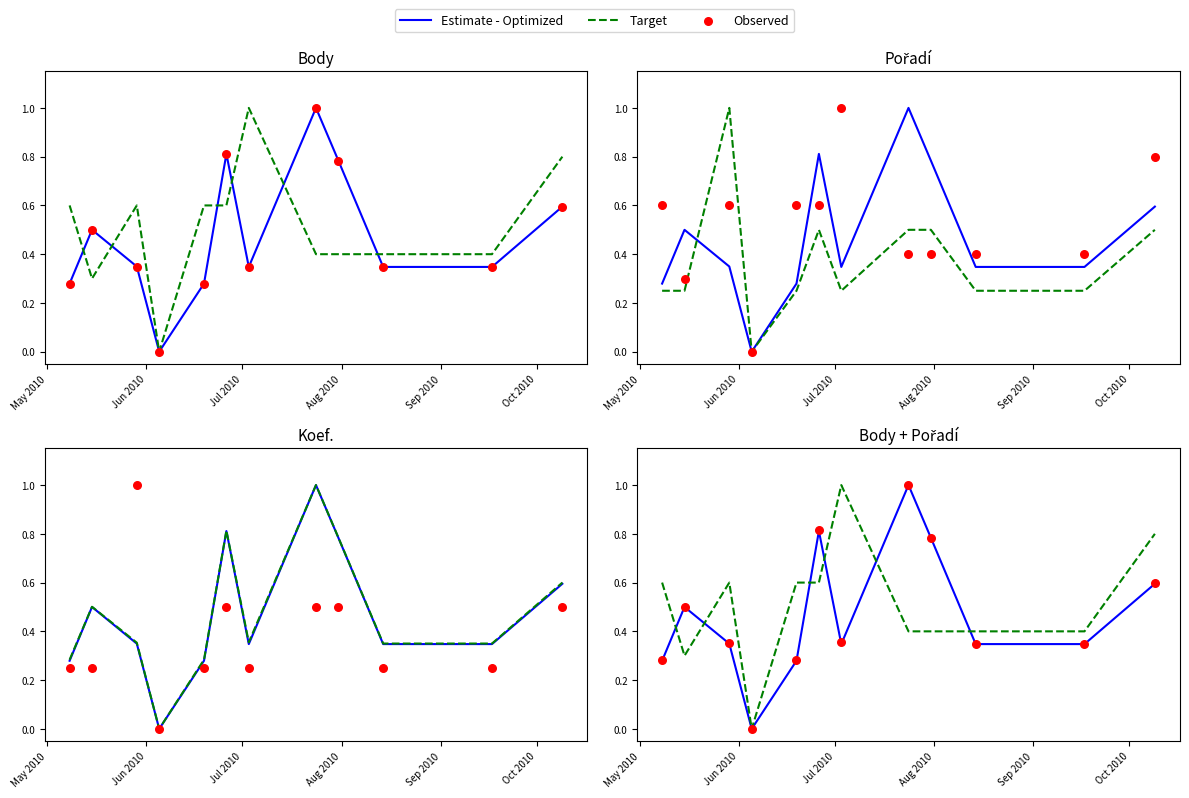

Which series has the largest Y range (max minus min)?

Estimate - Optimized